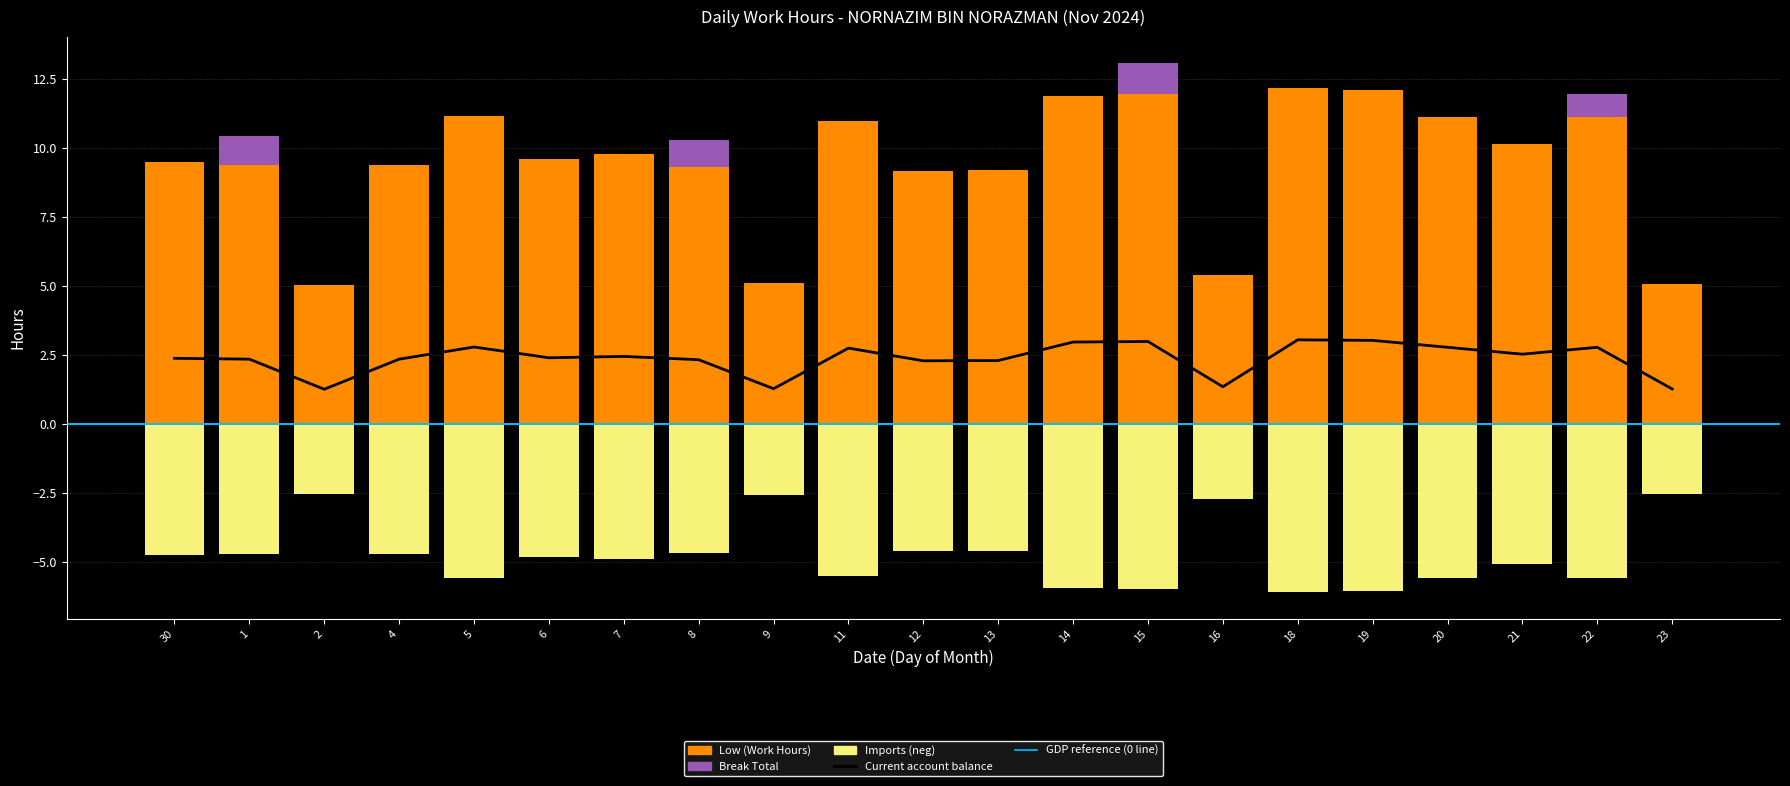

Is it true that Break Total equals 1.1 at 1?

True